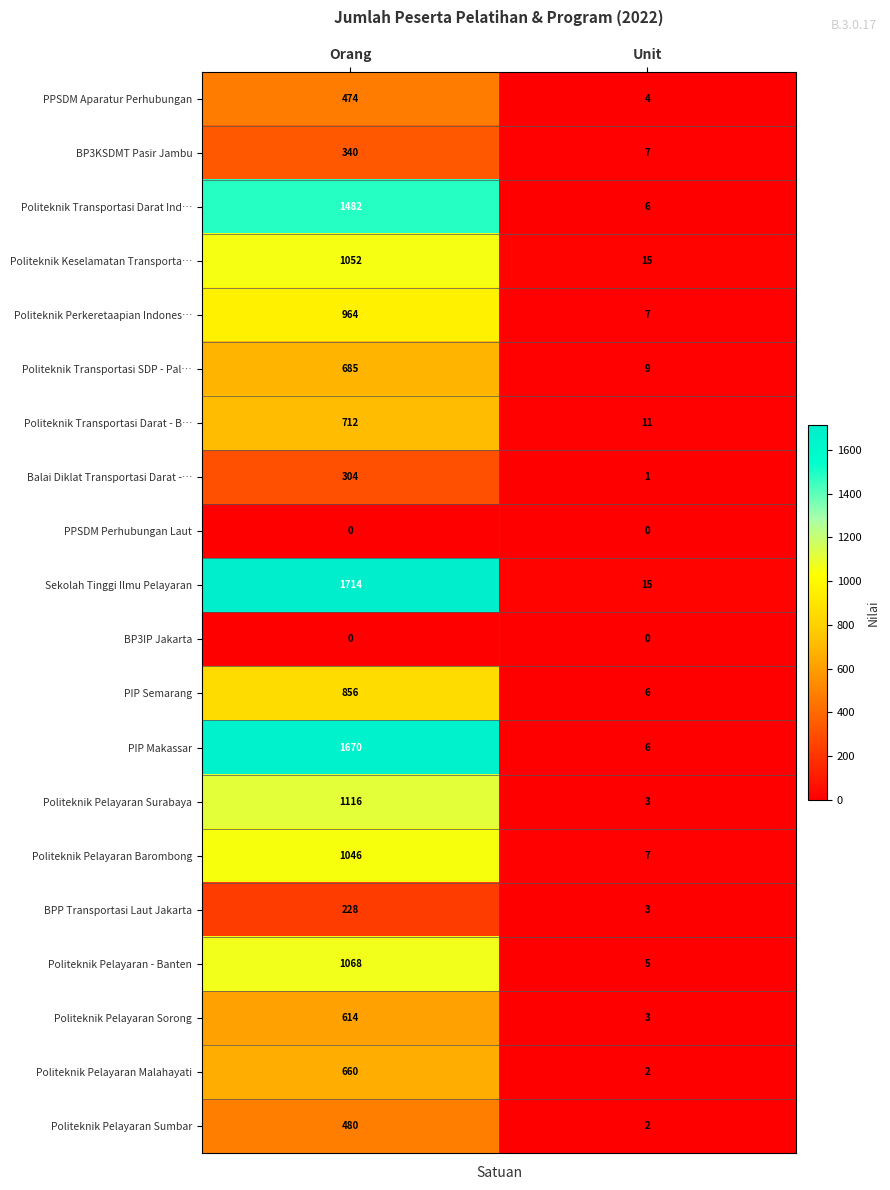

List the labels in order of Politeknik Perkeretaapian Indones… value, smallest first.

Unit, Orang